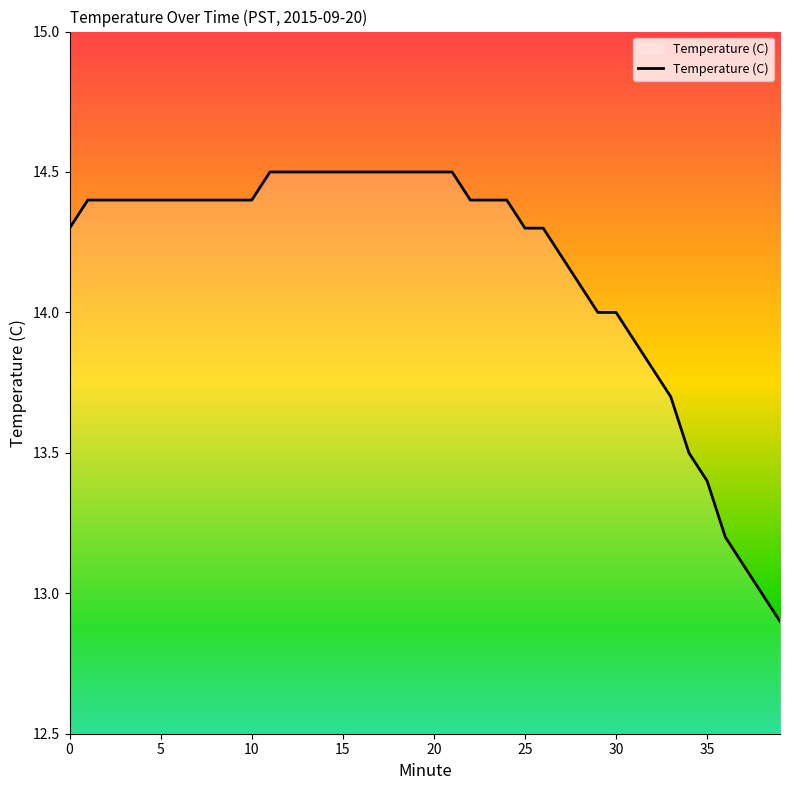

What is the difference between the maximum and minimum values?

1.6